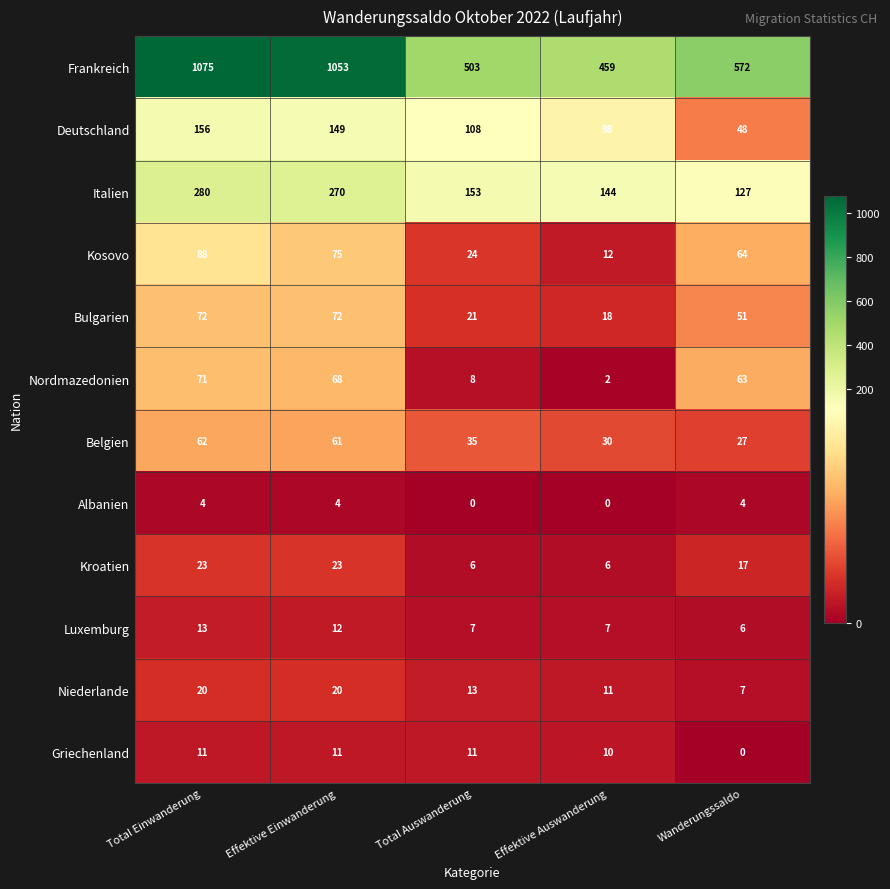

At Effektive Einwanderung, list the series in order from smallest to largest.

Albanien, Griechenland, Luxemburg, Niederlande, Kroatien, Belgien, Nordmazedonien, Bulgarien, Kosovo, Deutschland, Italien, Frankreich